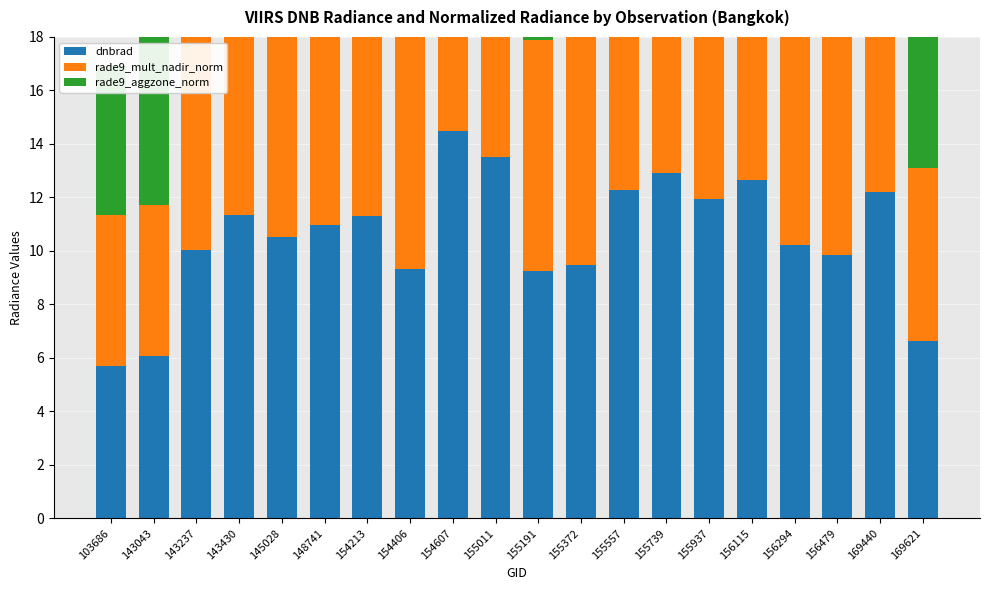

What is the maximum value shown in the chart?

14.5